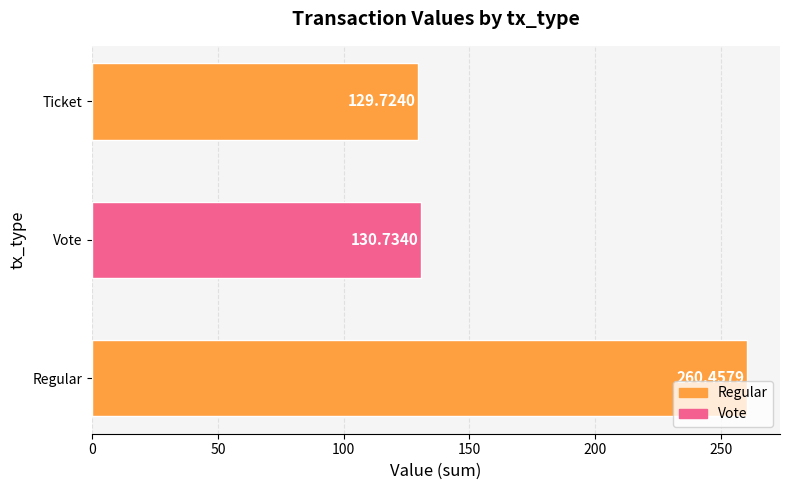

At which label is the value closest to 195?

Vote